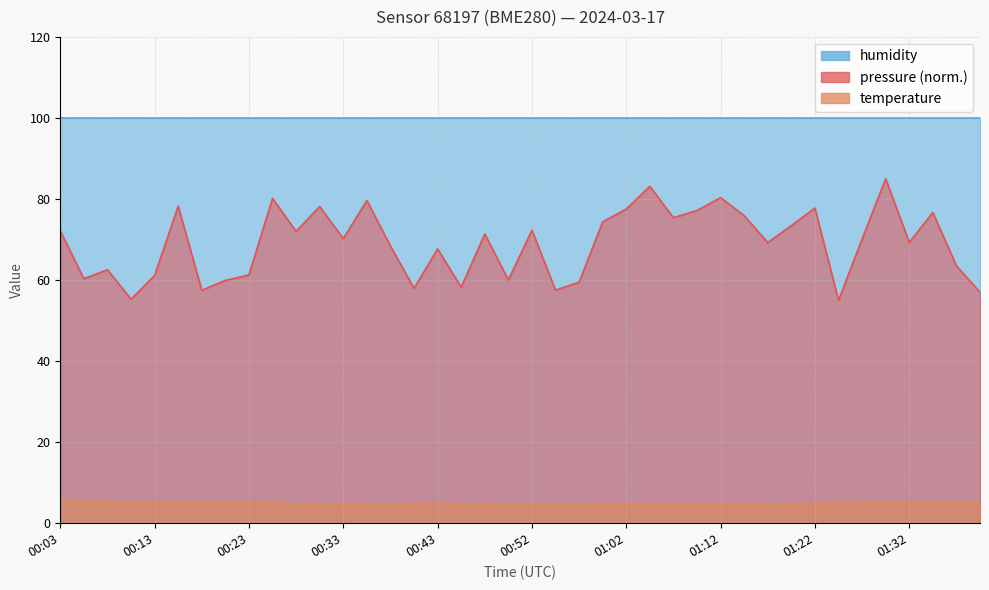

How many interior local valleys (lower than both neighbors) does the data have?

5